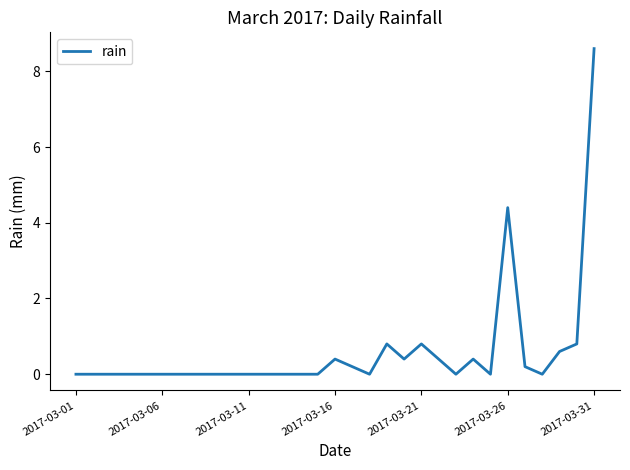

What is the difference between the maximum and minimum values?

8.6